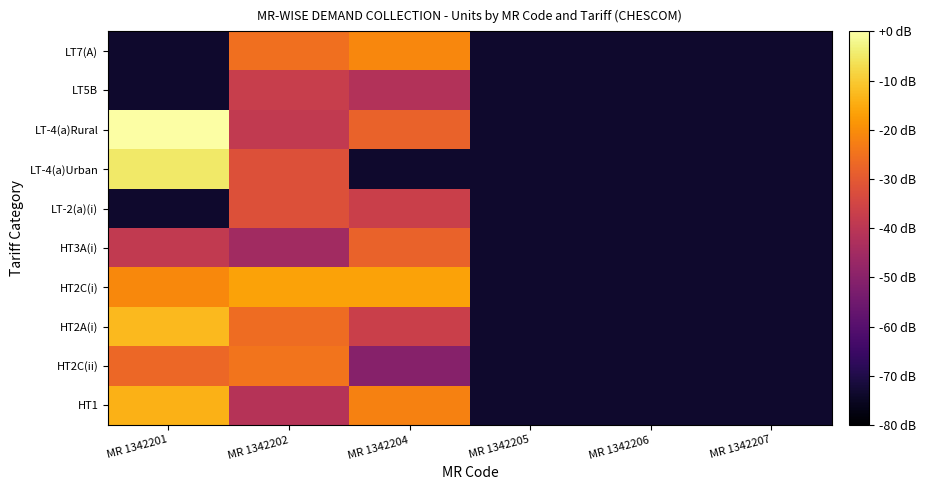

At which category is the sum across all series the highest?

MR 1342202